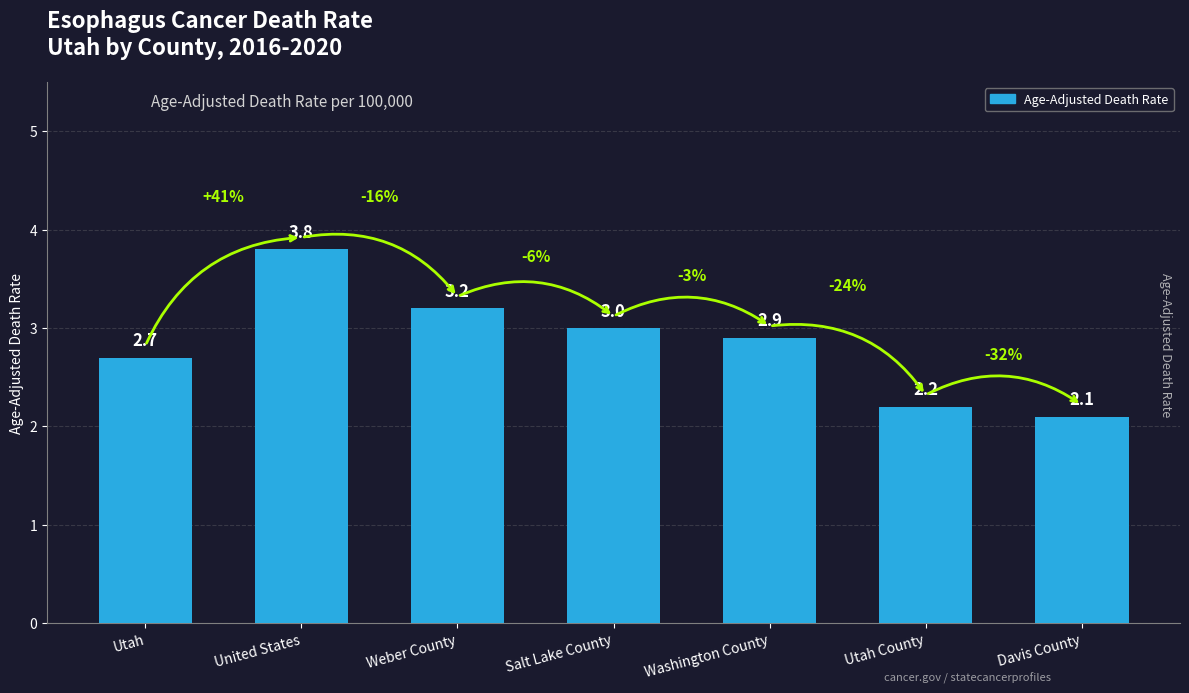

What is the change in value from United States to Washington County?

-0.9